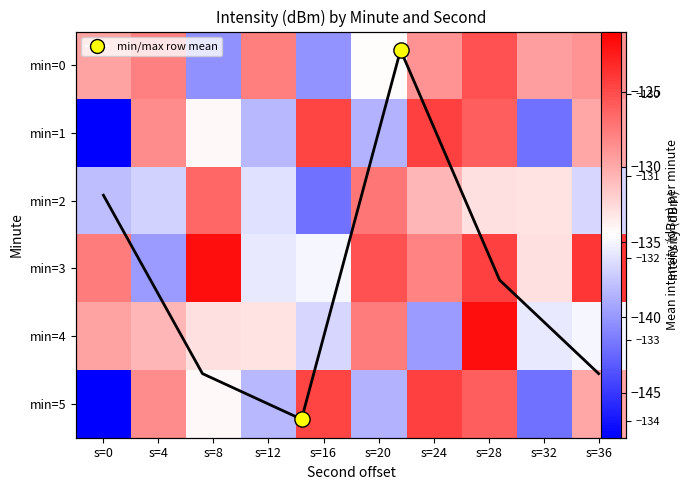

The 4 series shows -178.6 at s=4. True or false?

False